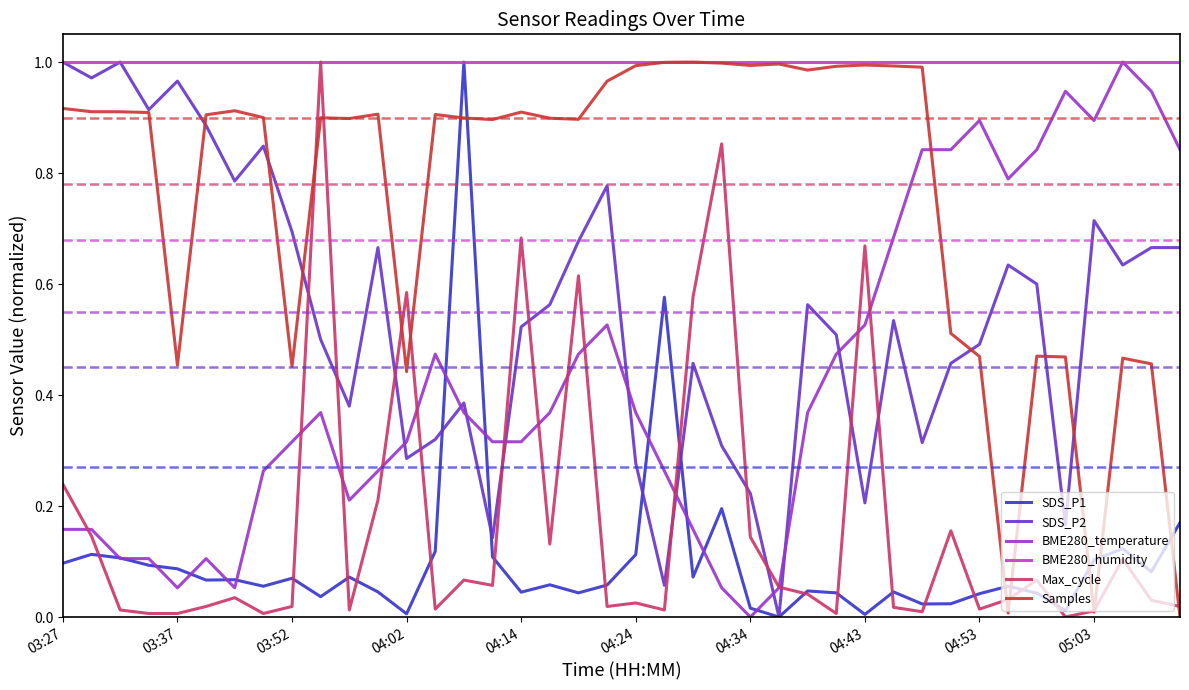

True or false: Max_cycle and SDS_P2 intersect in this chart.

True